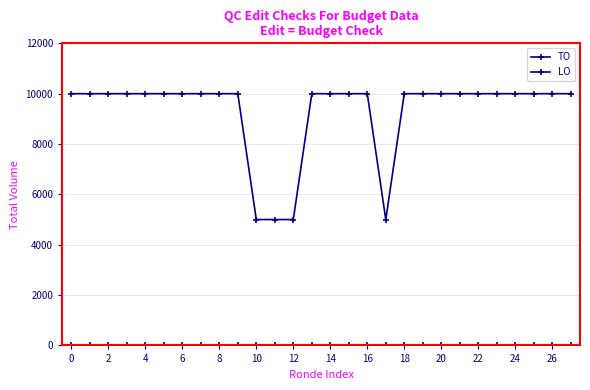

True or false: TO has more than 1 interior local peaks.

False